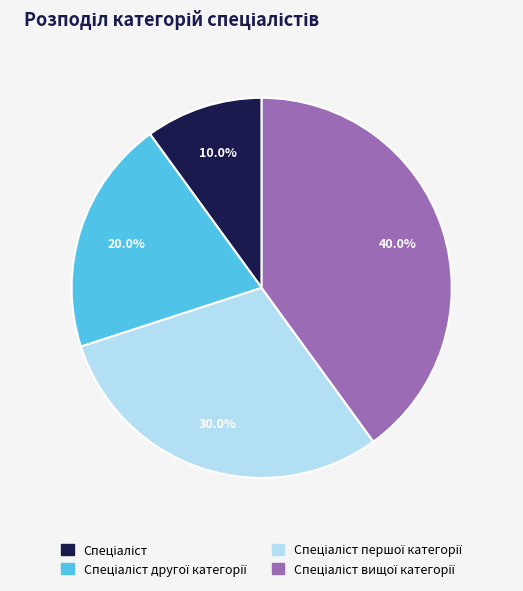

Is there a majority slice in this chart?

No